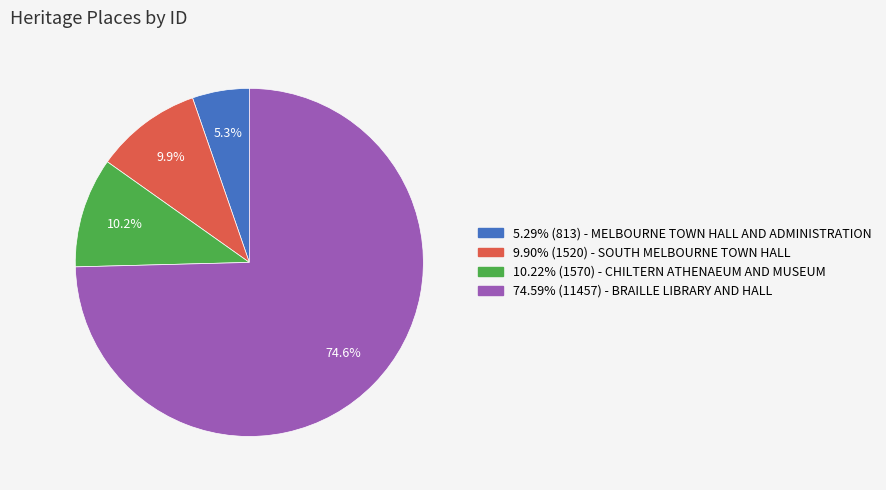

Does any single category account for the majority?

Yes